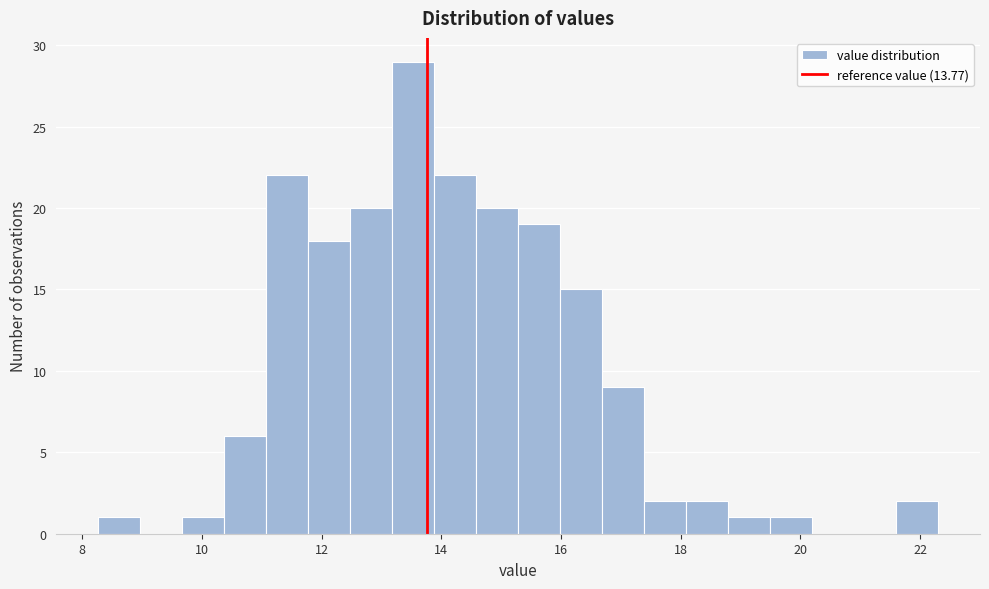

Around what value on the x-axis is the tallest bar? Give the approximate position of its centre, as read against the axis.

13.6